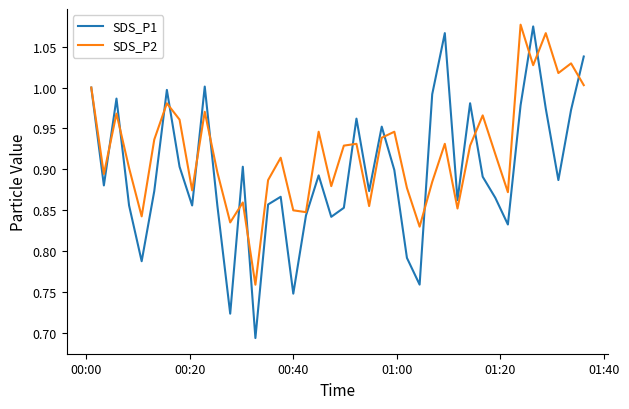

Which series has the largest total across all categories?

SDS_P2